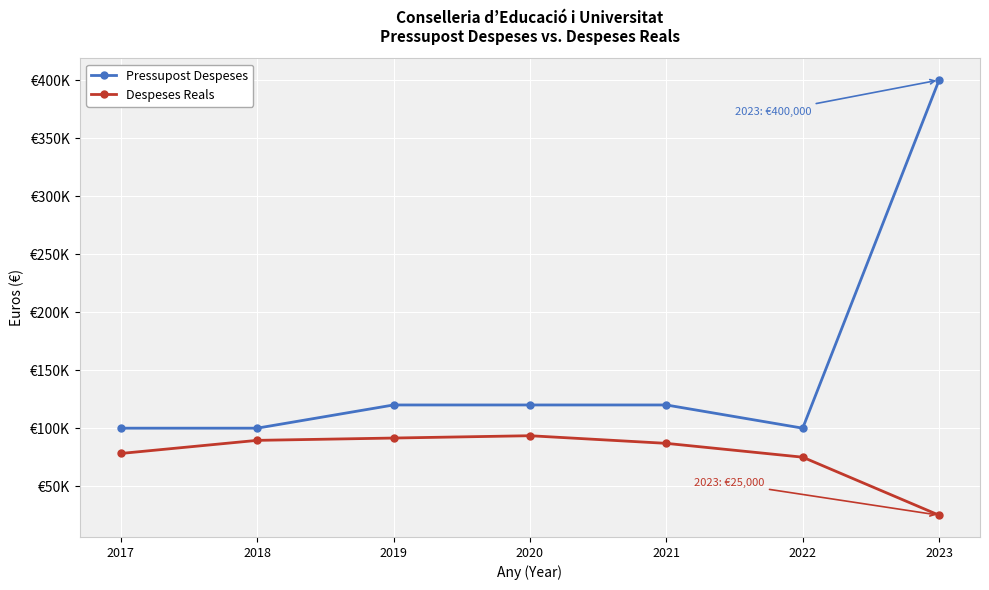

True or false: Pressupost Despeses and Despeses Reals intersect in this chart.

False